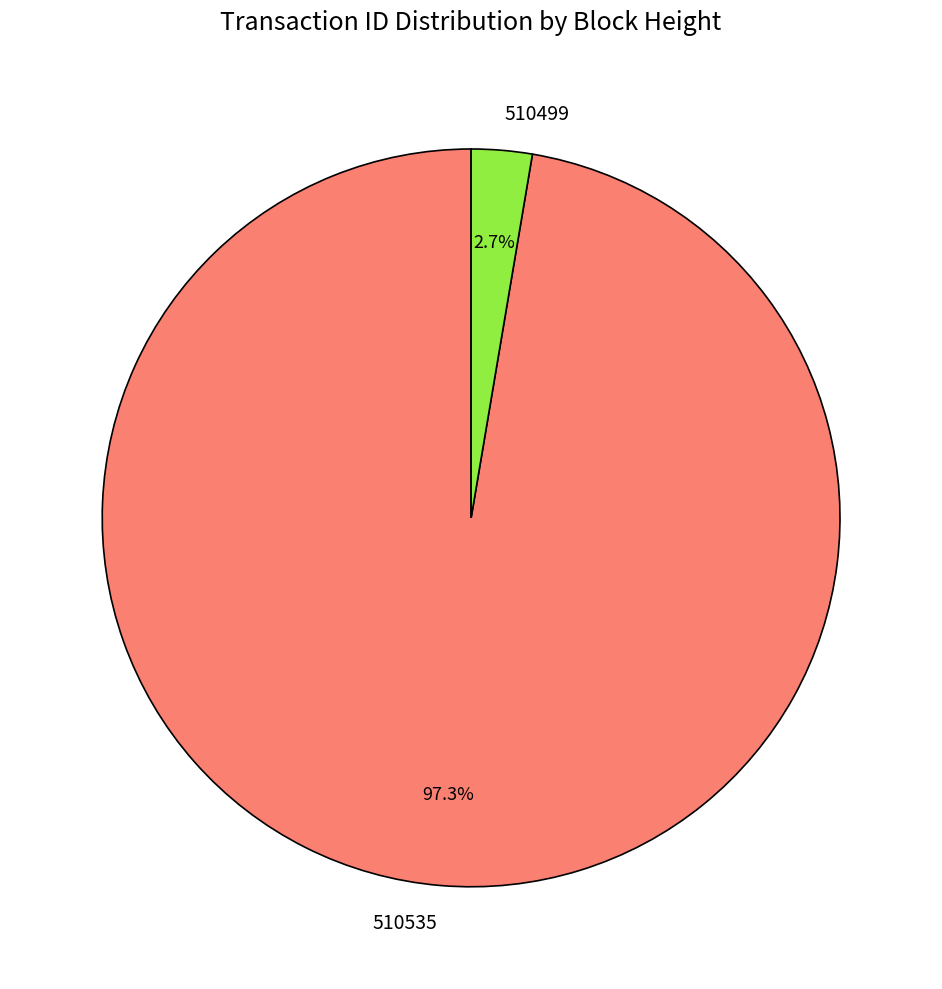

Which slice is the largest?

510535